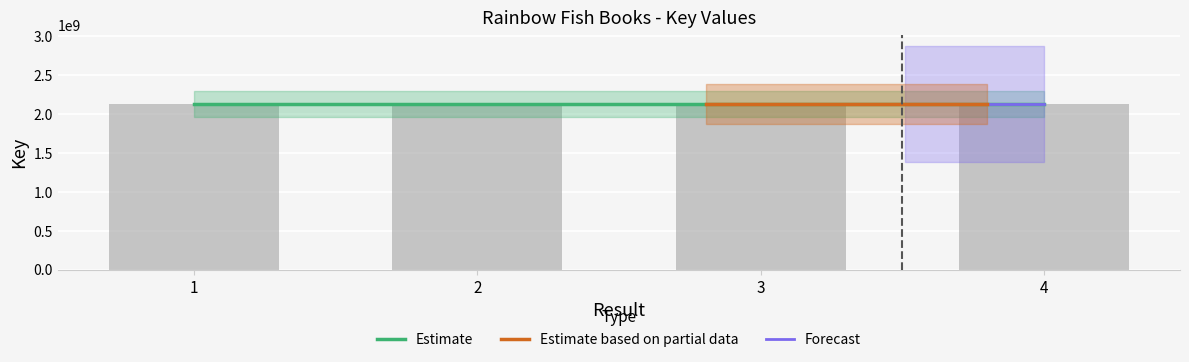

Is it true that the value at 4 is 2130396687?

True